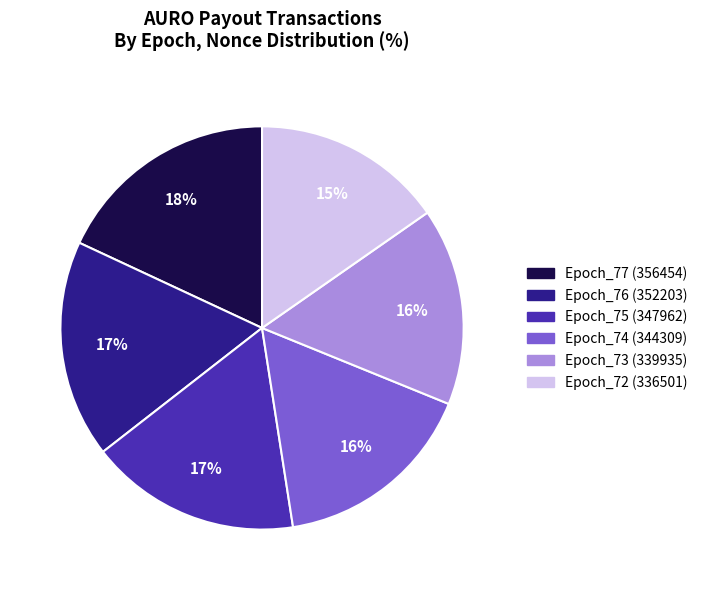

Which slice is the largest?

Epoch_77 (356454)